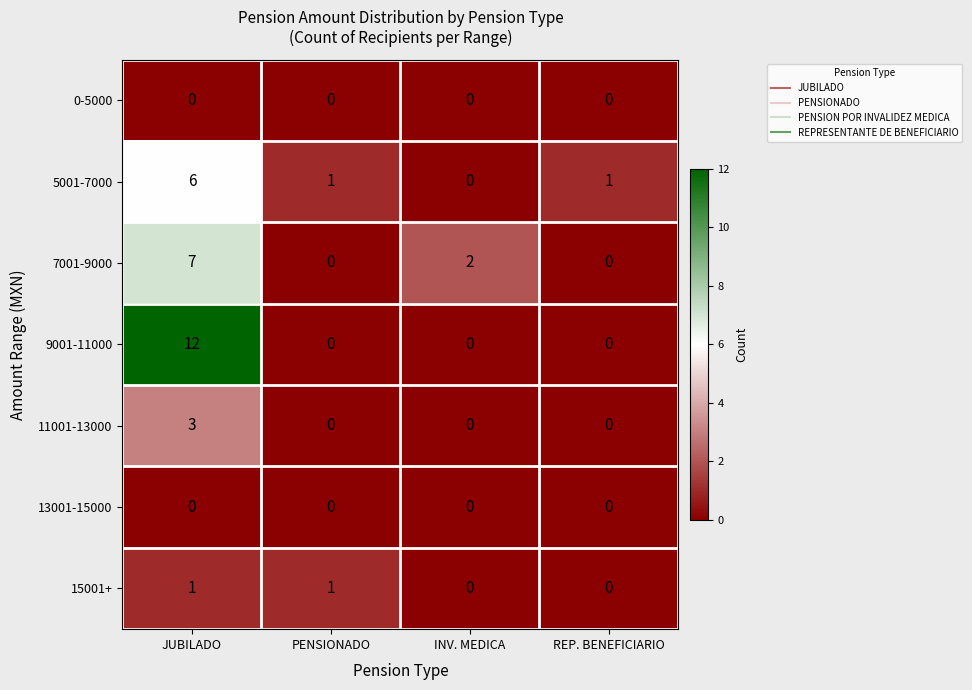

Which series has the largest total across all categories?

9001-11000